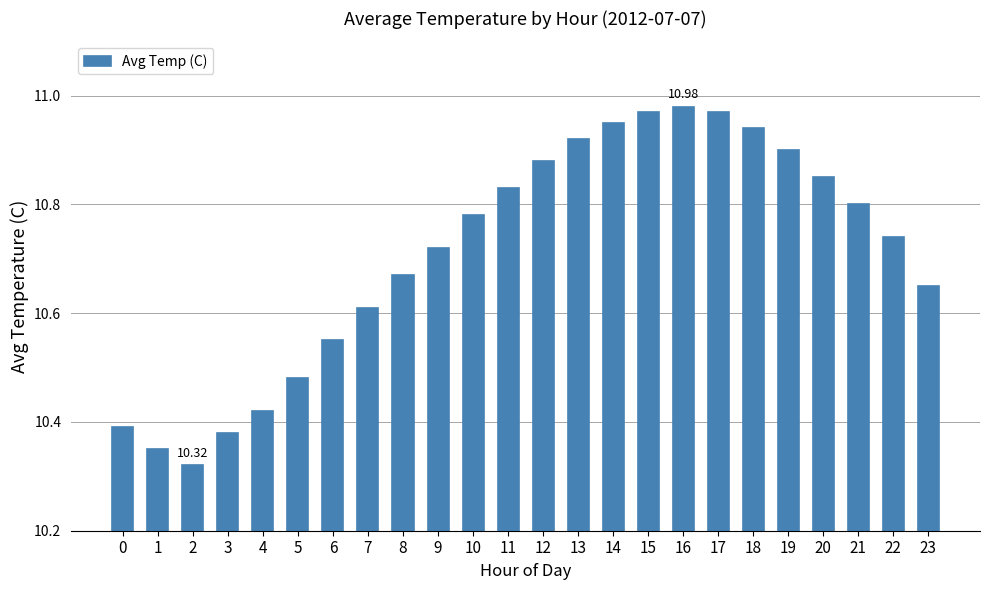

Between 20 and 11, which is larger?

20